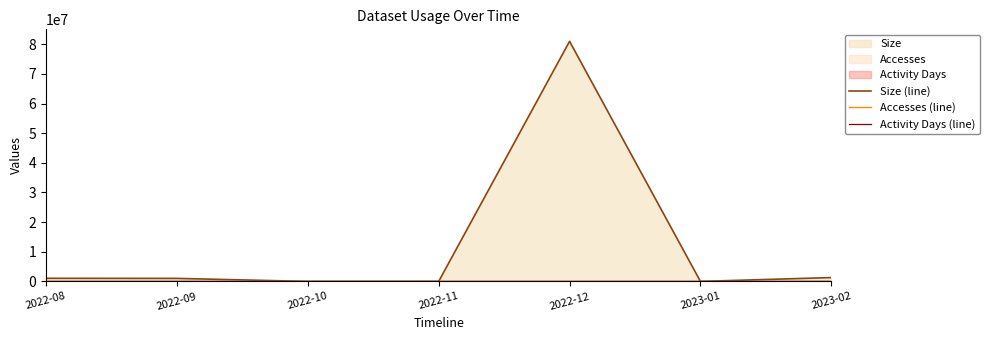

How many values in the Size (line) series are below 1018450?

3